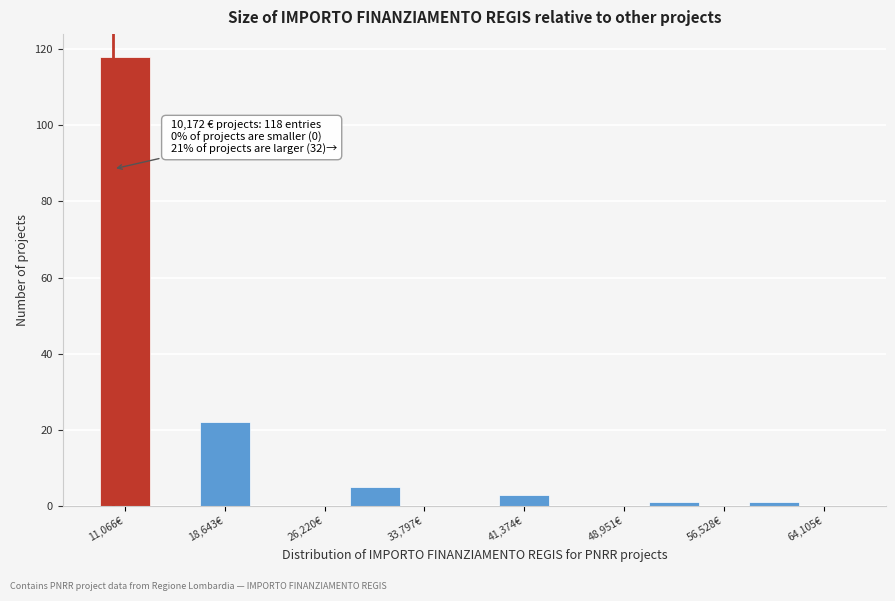

Read against the x-axis, roughly where is the centre of the tallest bar?

11000